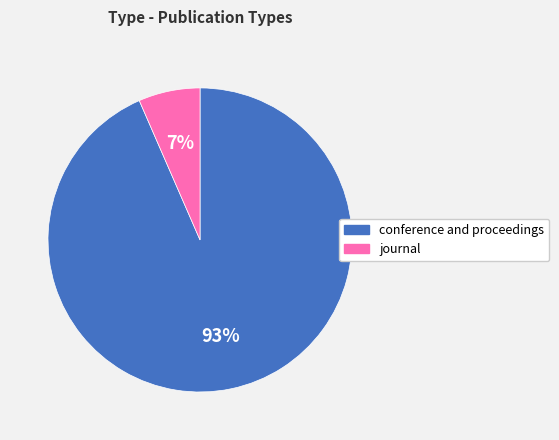

To the nearest percent, what percentage of the pie is journal?

7%